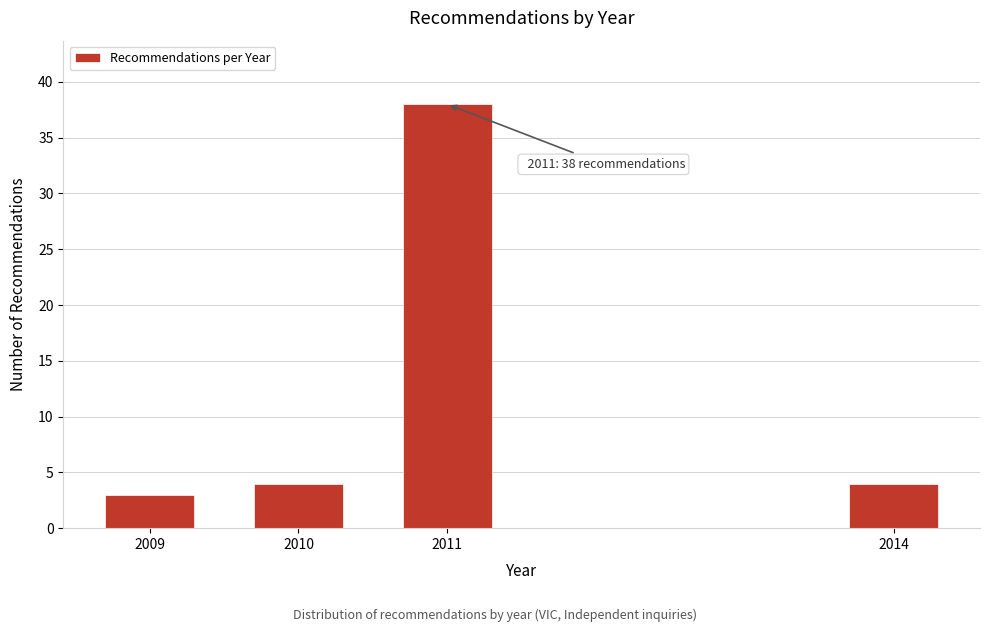

Reading left to right, what are all the values shown in this chart?

2009=3	2010=4	2011=38	2014=4